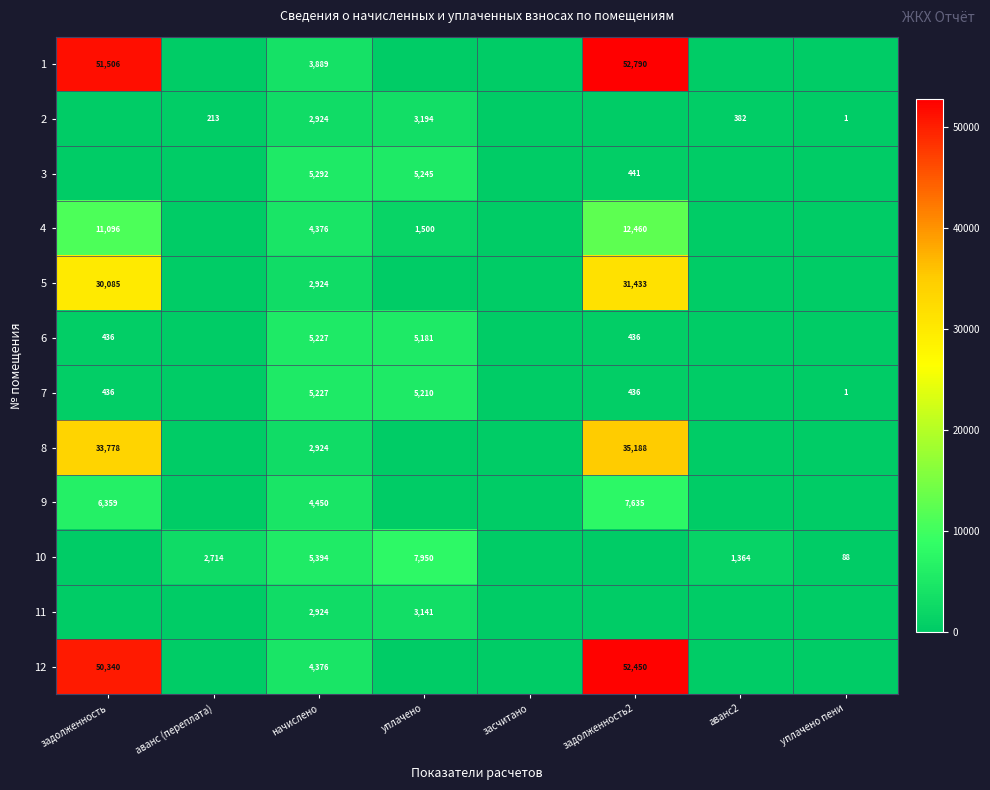

Is it true that 11 equals 5221 at начислено?

False